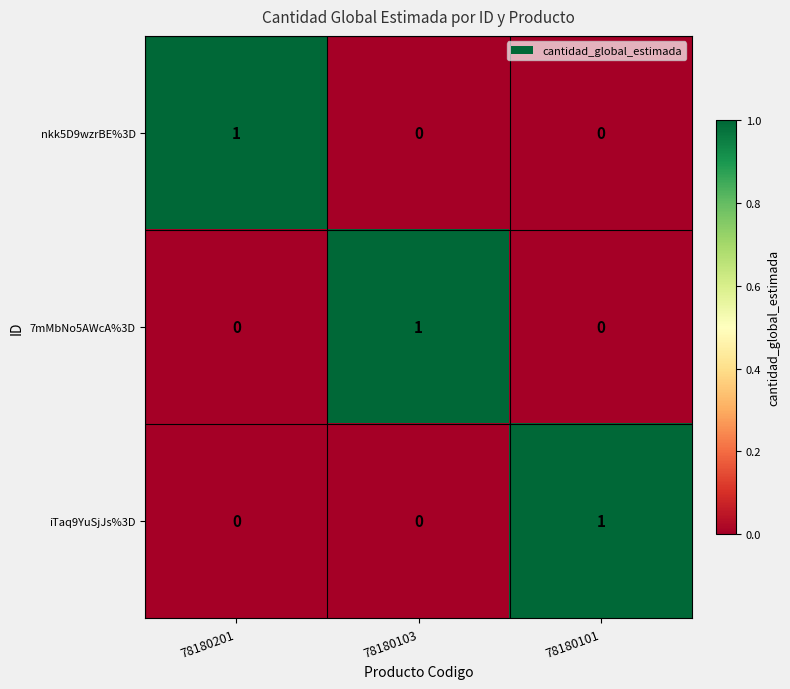

Reading left to right, list all the values displayed in this chart.

nkk5D9wzrBE%3D: 78180201=1	78180103=0	78180101=0
7mMbNo5AWcA%3D: 78180201=0	78180103=1	78180101=0
iTaq9YuSjJs%3D: 78180201=0	78180103=0	78180101=1